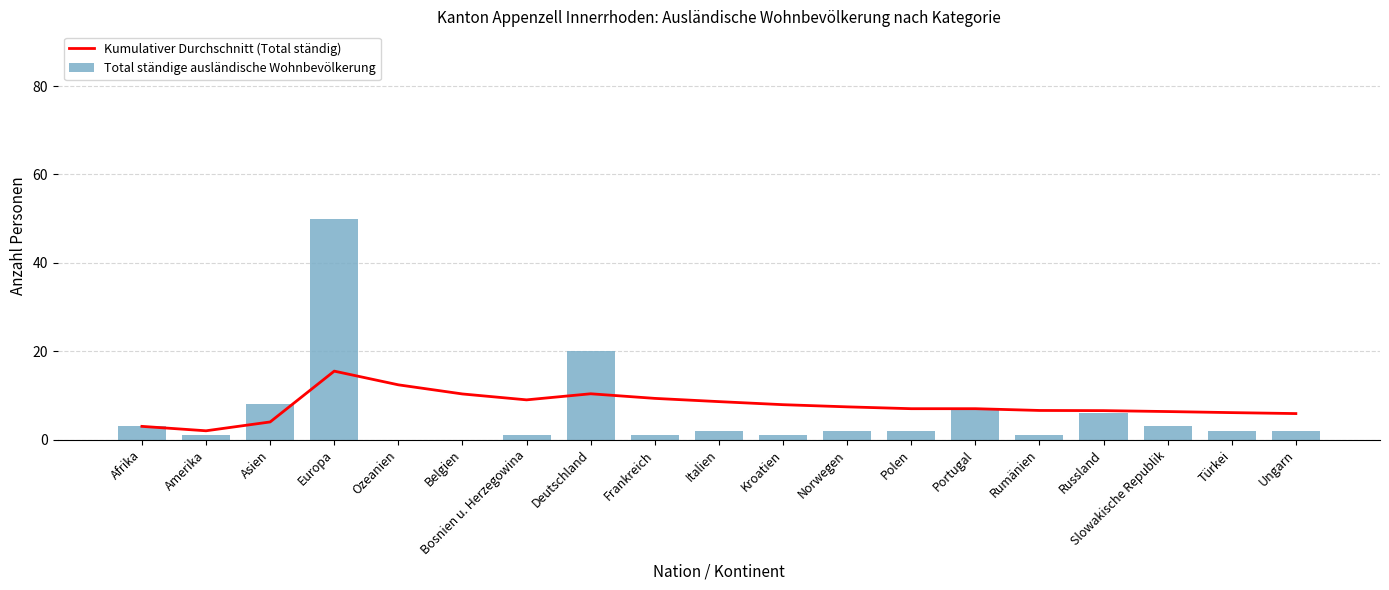

Is the value of Total ständige ausländische Wohnbevölkerung at Rumänien greater than the value of Kumulativer Durchschnitt (Total ständig) at Kroatien?

No